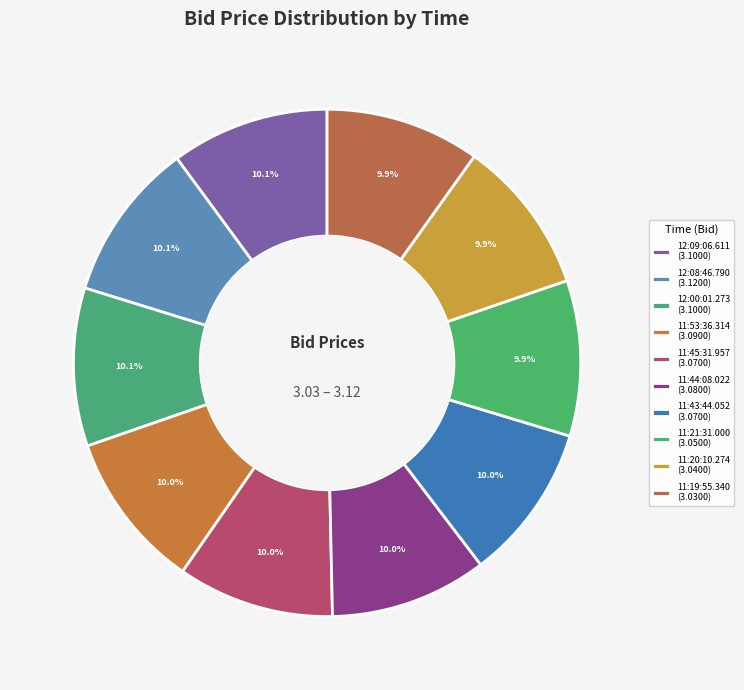

The 11:20:10.274 slice represents 10% of the pie. True or false?

True